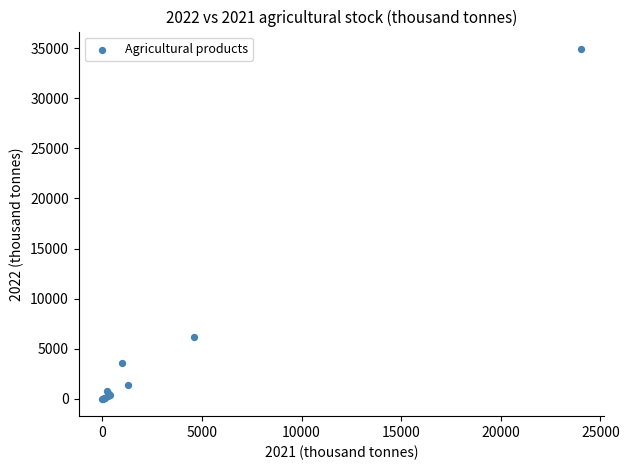

What Y value in the scatter plot is closest to 17462?

6161.5